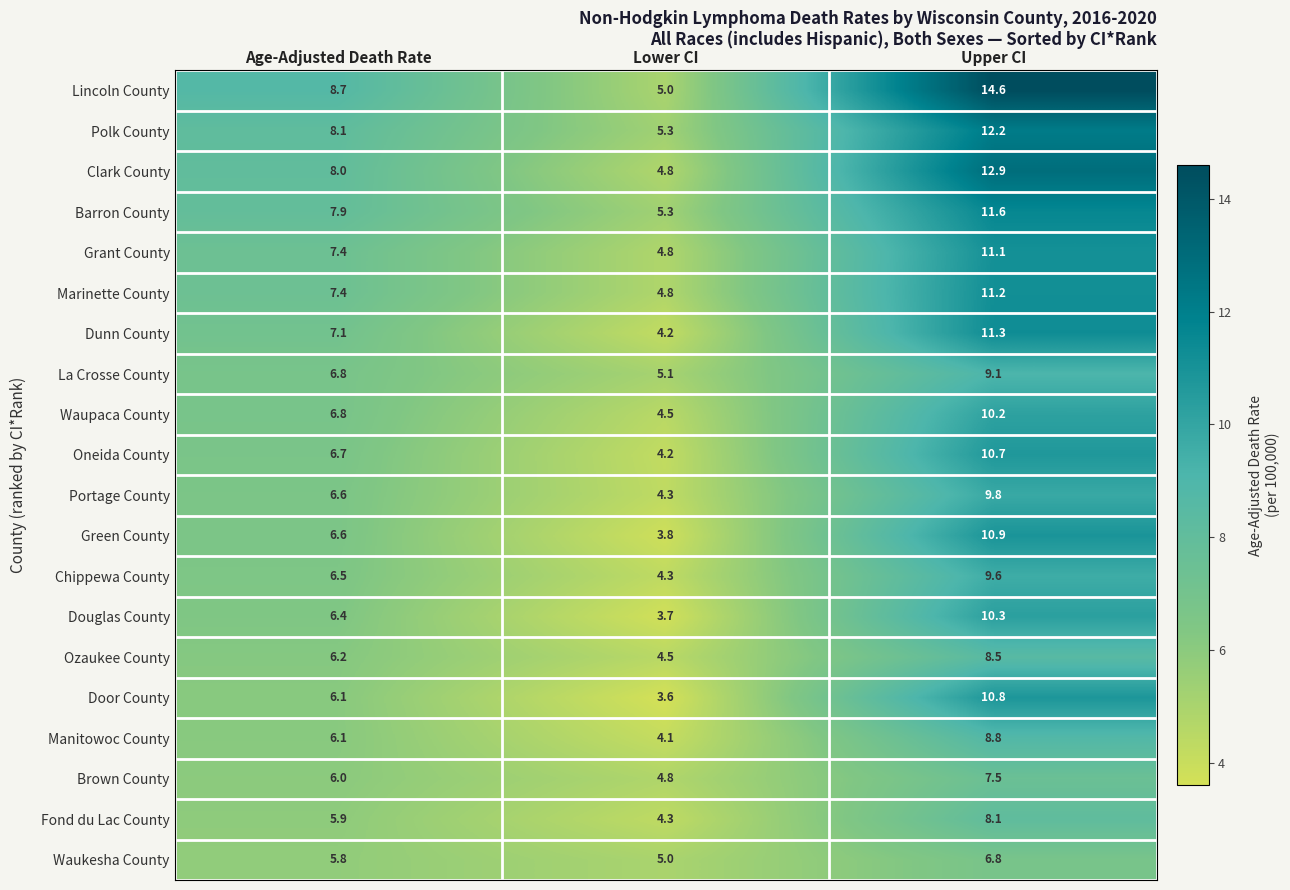

What is the total value across all series at Upper CI?

206.0